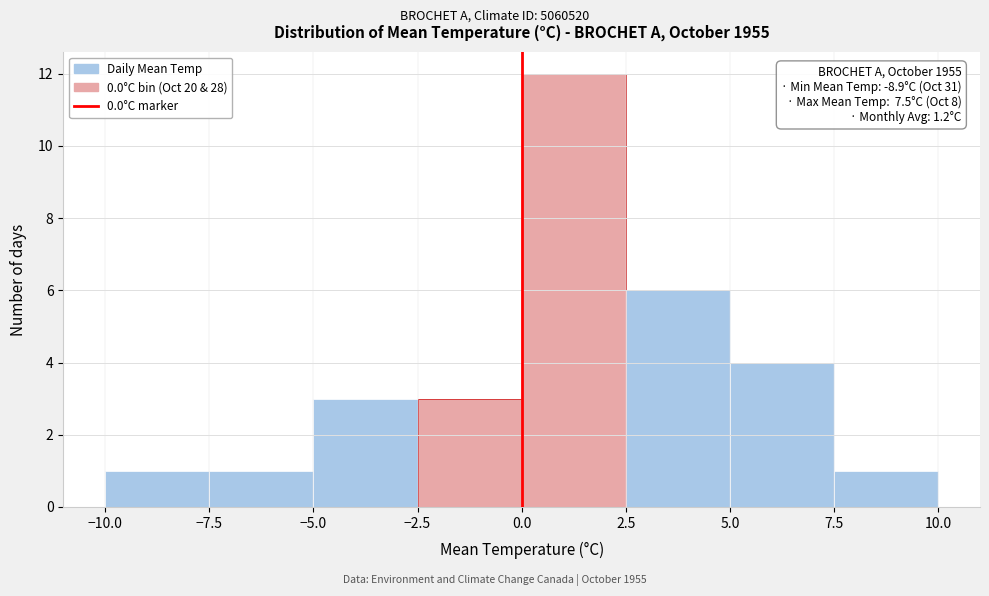

Over which range of the x-axis is the bar tallest?

0.0 to 2.5